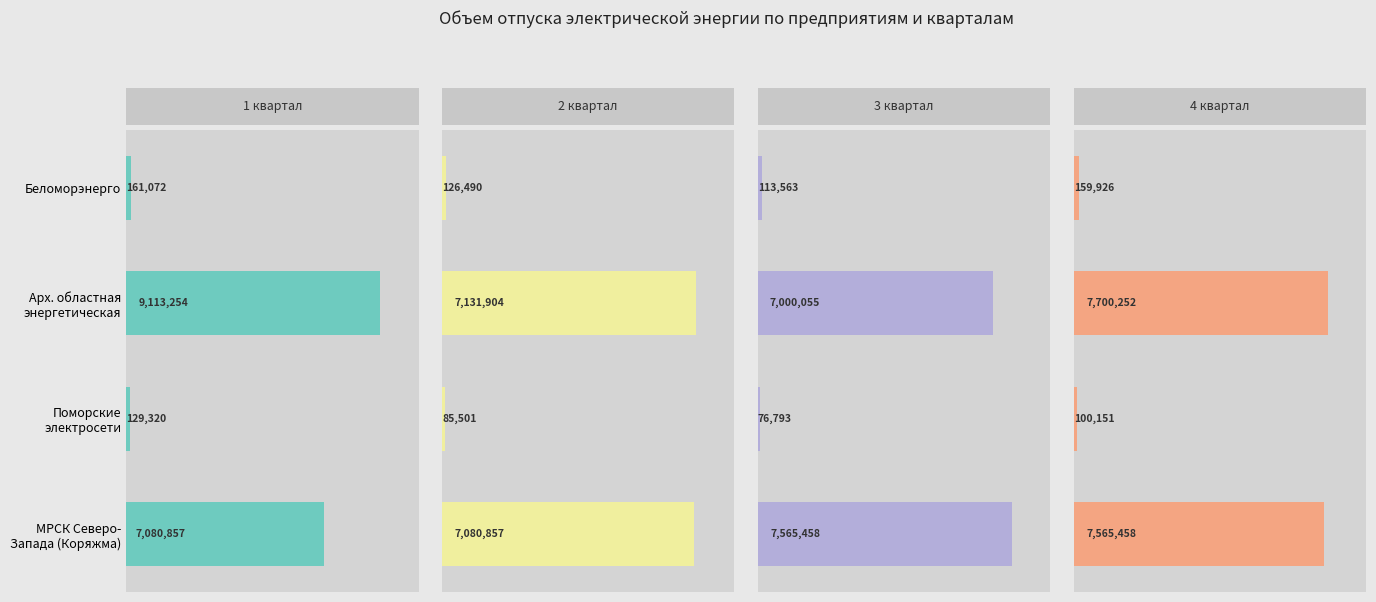

What are all the series names shown in the legend?

1 квартал, 2 квартал, 3 квартал, 4 квартал